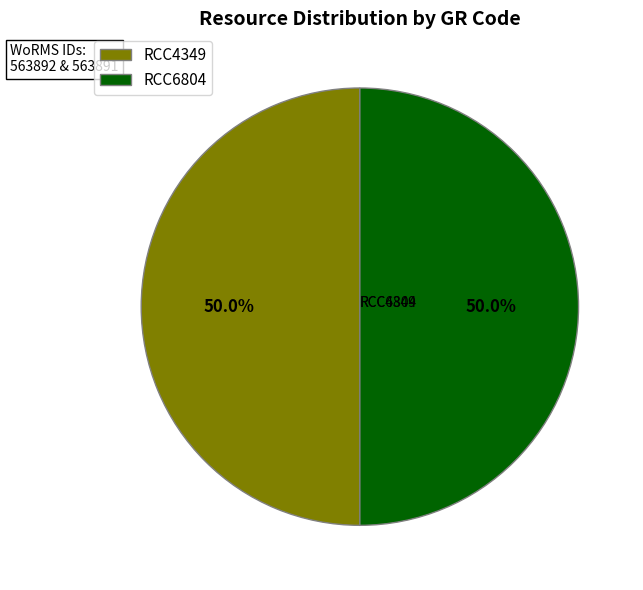

The RCC6804 slice represents 50% of the pie. True or false?

True